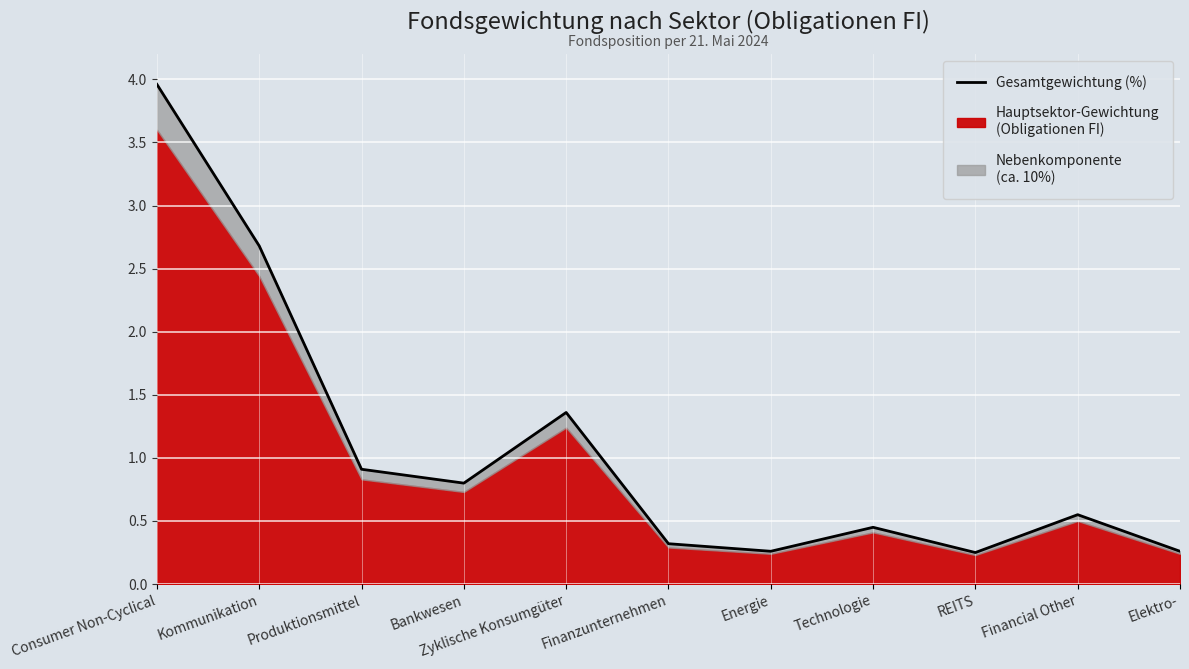

Reading left to right, transcribe all the data shown in this chart.

Consumer Non-Cyclical=4.0	Kommunikation=2.7	Produktionsmittel=0.9	Bankwesen=0.8	Zyklische Konsumgüter=1.4	Finanzunternehmen=0.3	Energie=0.3	Technologie=0.4	REITS=0.2	Financial Other=0.6	Elektro-=0.3